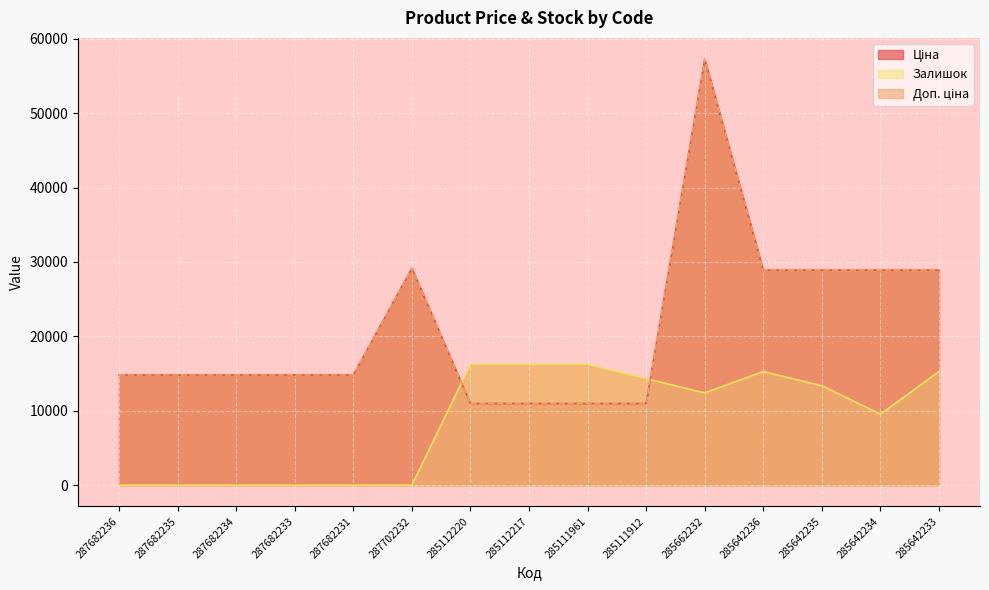

What is the label of the 10th point from the right?

287702232